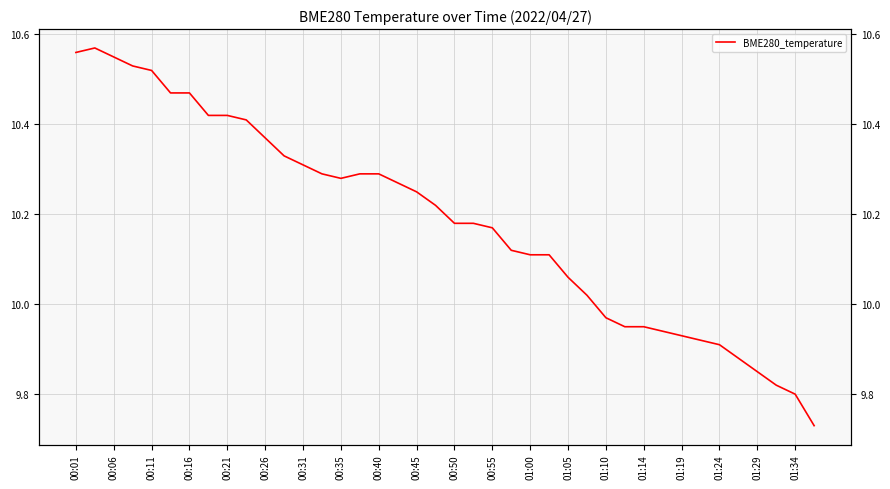

What position from the left is 01:34?

39